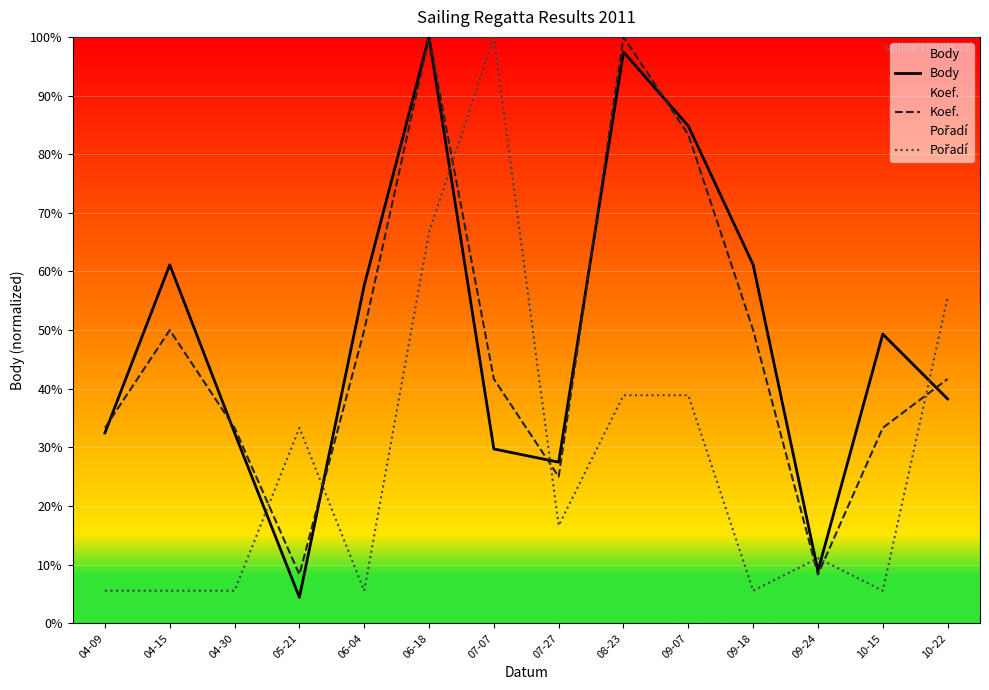

At which label does Pořadí first exceed 16?

05-21